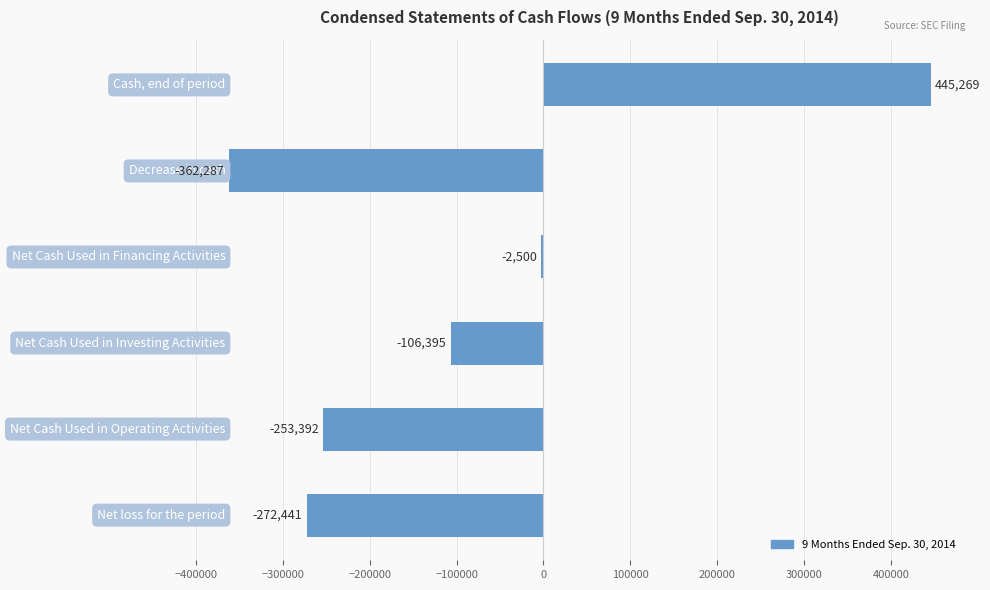

What is the maximum value shown in the chart?

445269